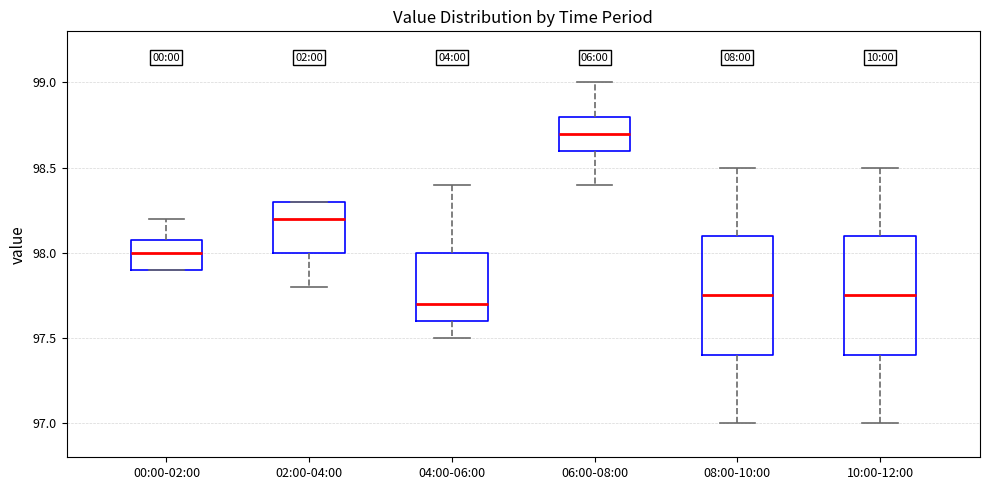

Reading left to right, read every box against the y-axis: the position of its median line, the range the box covers, and the ends of its whiskers. The values are not printed on the chart, so give them approximately, as read against the axis.

00:00-02:00: median 98.00, box 97.90 to 98.10, whiskers 97.90 to 98.20
02:00-04:00: median 98.20, box 98.00 to 98.30, whiskers 97.80 to 98.30
04:00-06:00: median 97.70, box 97.60 to 98.00, whiskers 97.50 to 98.40
06:00-08:00: median 98.70, box 98.60 to 98.80, whiskers 98.40 to 99.00
08:00-10:00: median 97.75, box 97.40 to 98.10, whiskers 97.00 to 98.50
10:00-12:00: median 97.75, box 97.40 to 98.10, whiskers 97.00 to 98.50